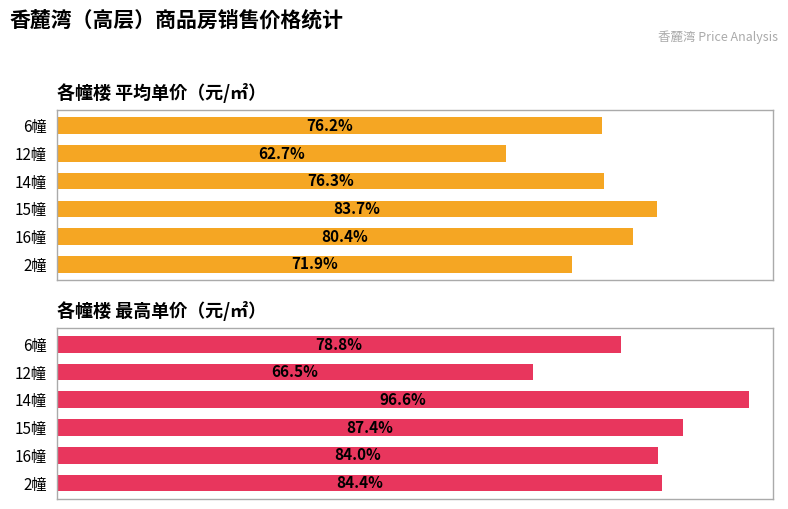

What are all the series names shown in the legend?

平均单价, 最高单价